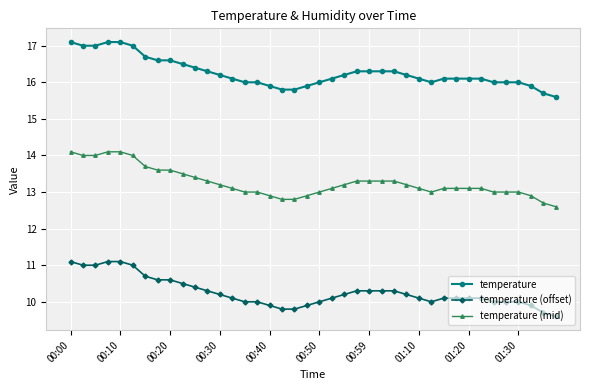

Count the number of data series in this chart.

3